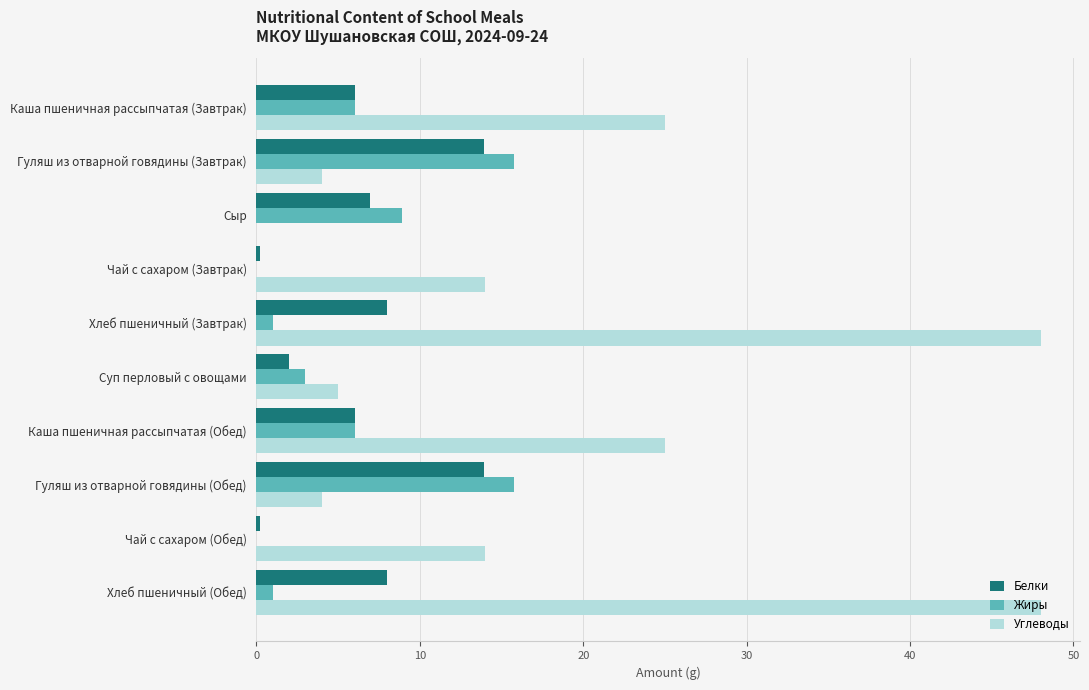

Between Каша пшеничная рассыпчатая (Завтрак) and Хлеб пшеничный (Завтрак), which series saw the biggest shift?

Углеводы